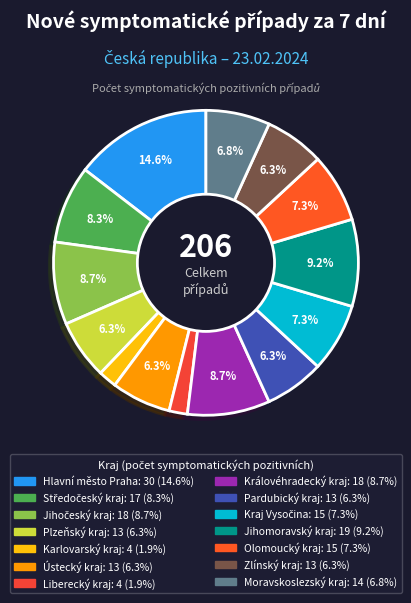

The Královéhradecký kraj slice represents 1% of the pie. True or false?

False